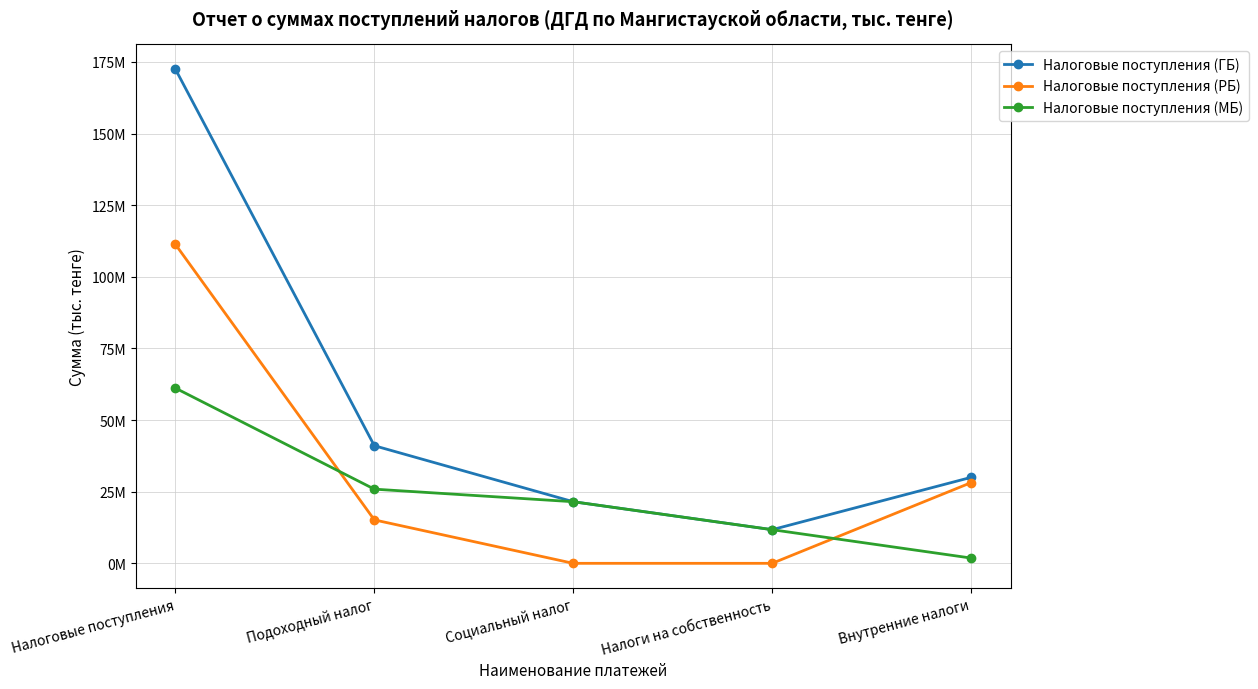

Which label corresponds to the smallest value in the chart?

Социальный налог